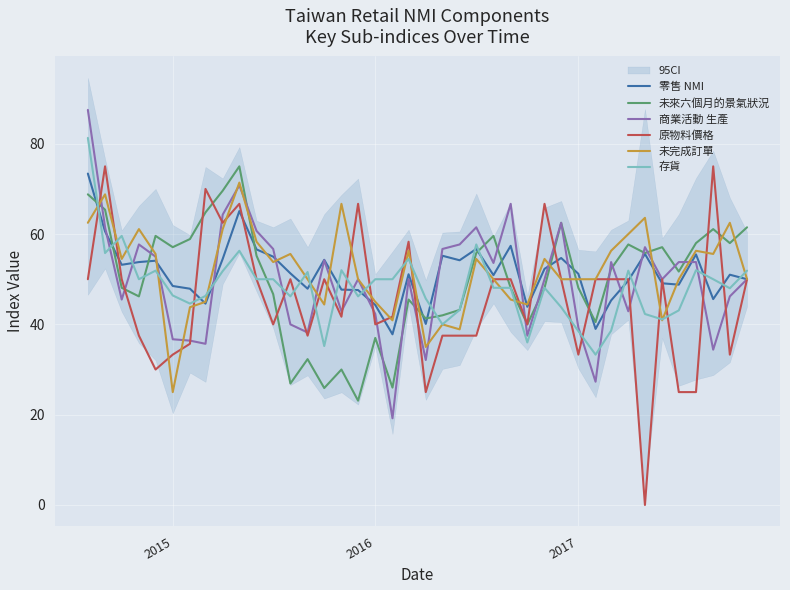

What is the sum of all 商業活動 生產 values?

1992.2